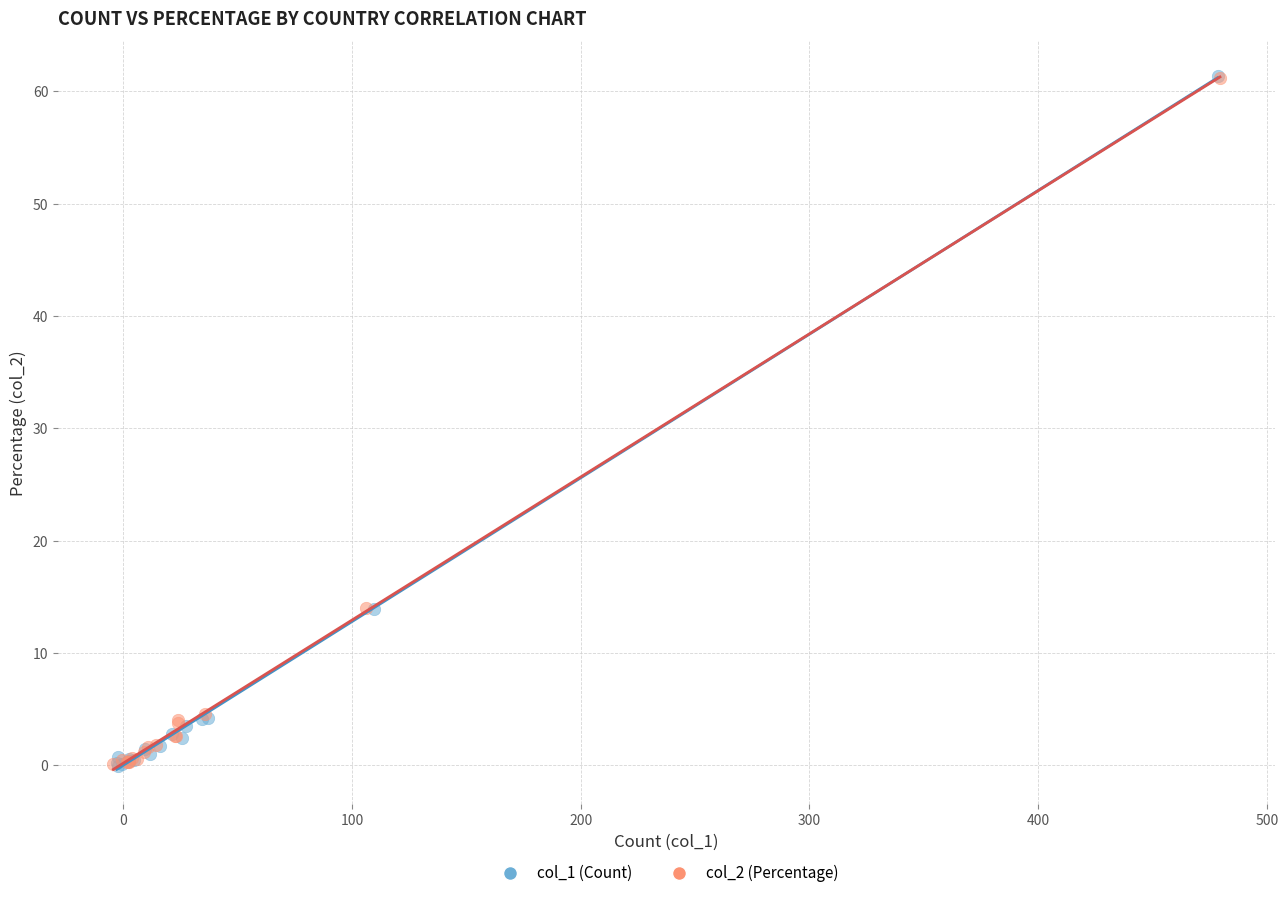

What are all the series names shown in the legend?

col_1 (Count), col_2 (Percentage)